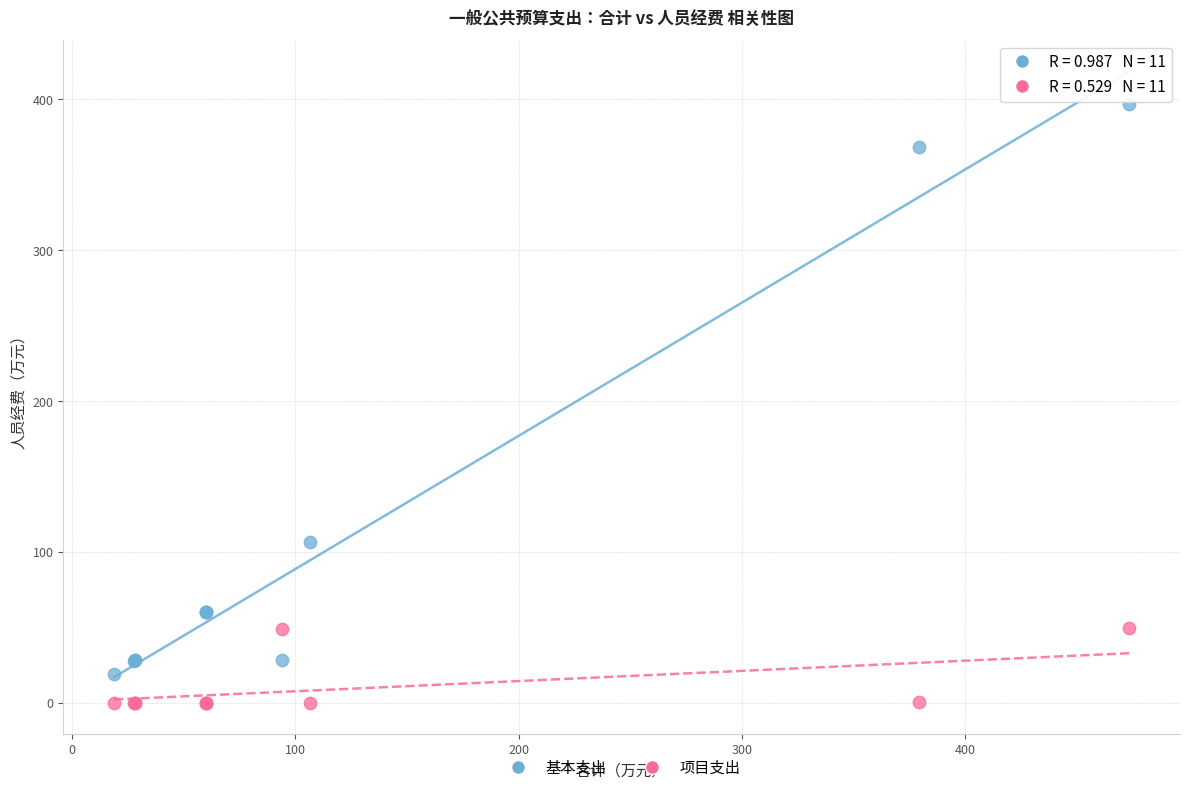

Which series contains the highest Y value?

基本支出